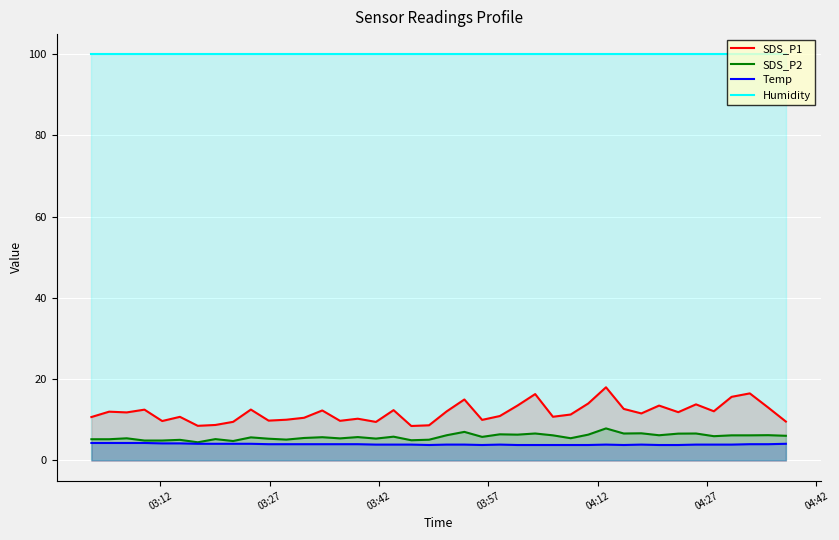

How many distinct data groups are displayed?

4